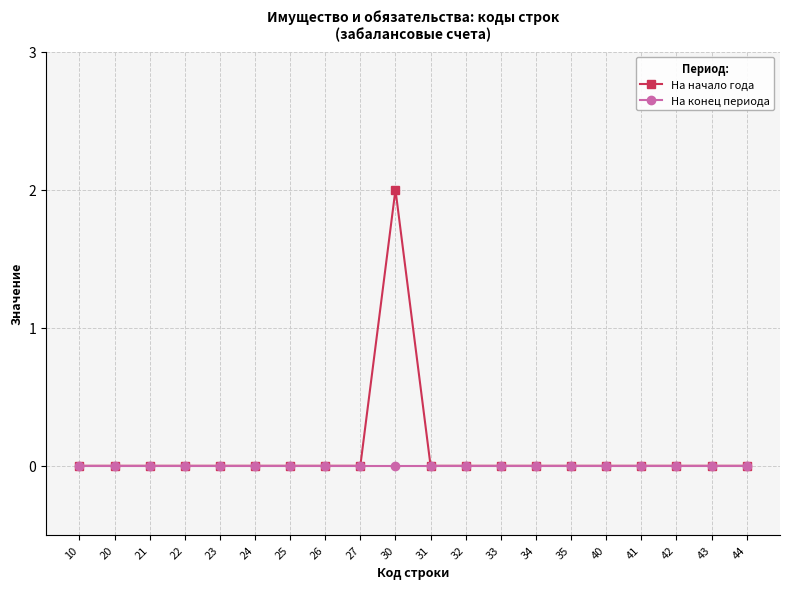

The На начало года series shows 1 at 30. True or false?

False